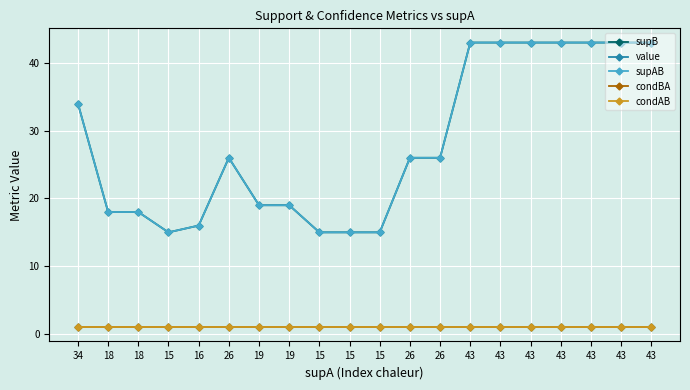

What value does the value series have at 18?

1